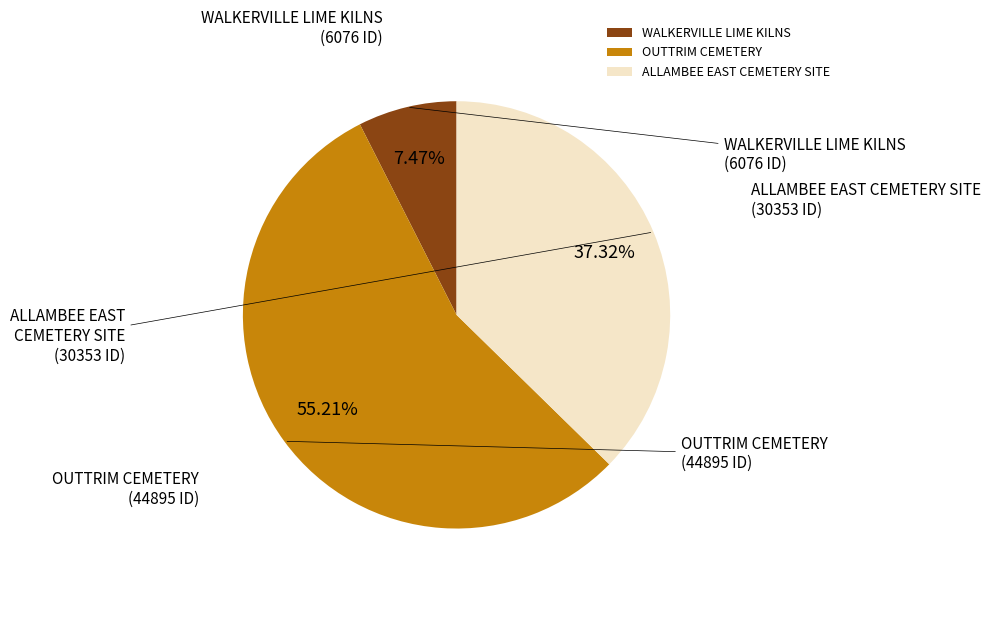

What percentage do ALLAMBEE EAST CEMETERY SITE and OUTTRIM CEMETERY together represent?

92.5%